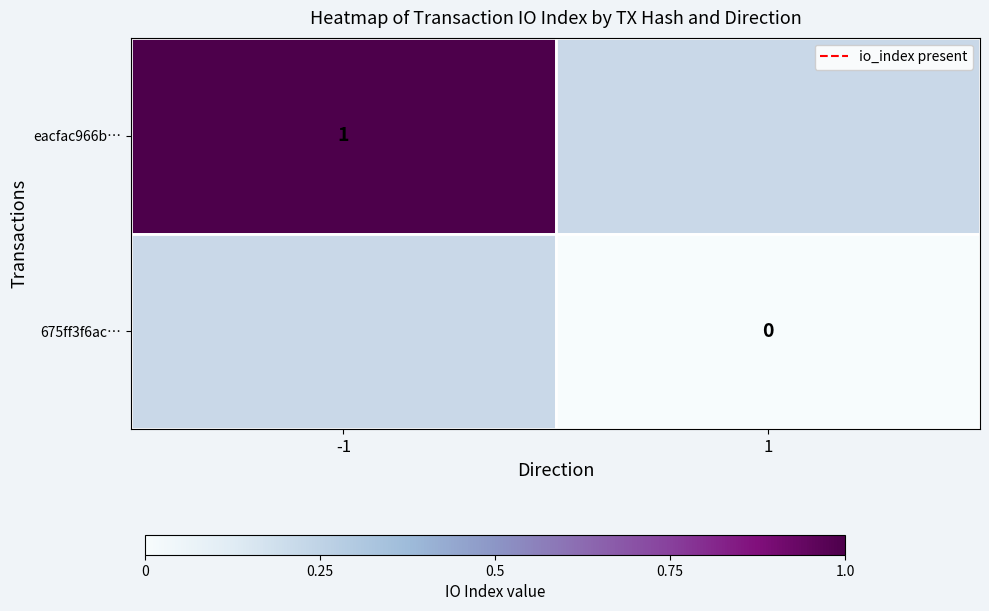

True or false: eacfac966b… has a value of 1 at -1.

True